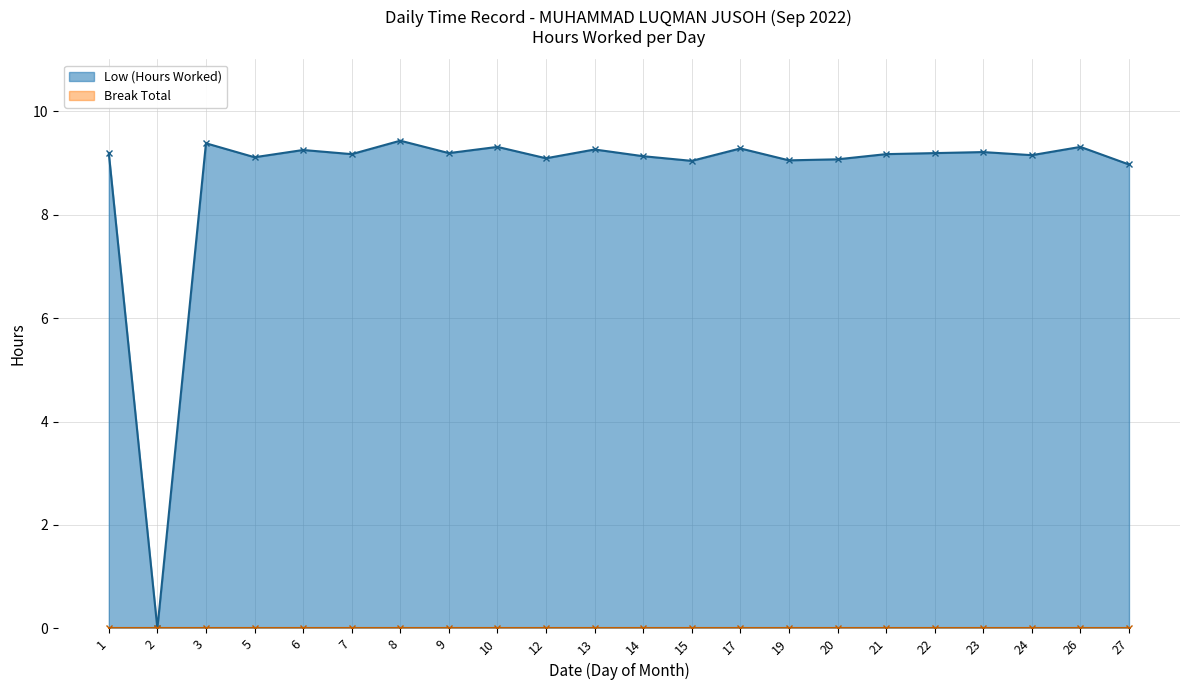

What is the change in value from 6 to 21?

-0.1